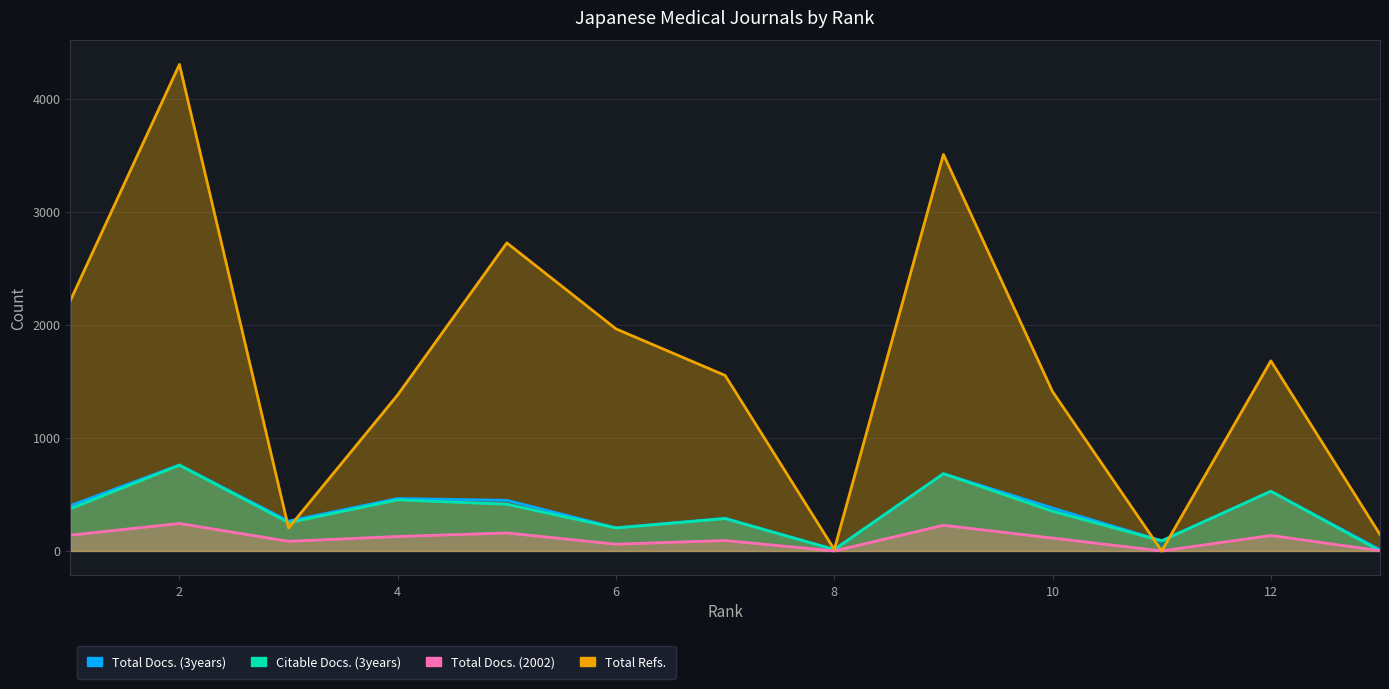

Rank the categories by Total Docs. (3years) value from highest to lowest.

2, 9, 12, 4, 5, 1, 10, 7, 3, 6, 11, 8, 13